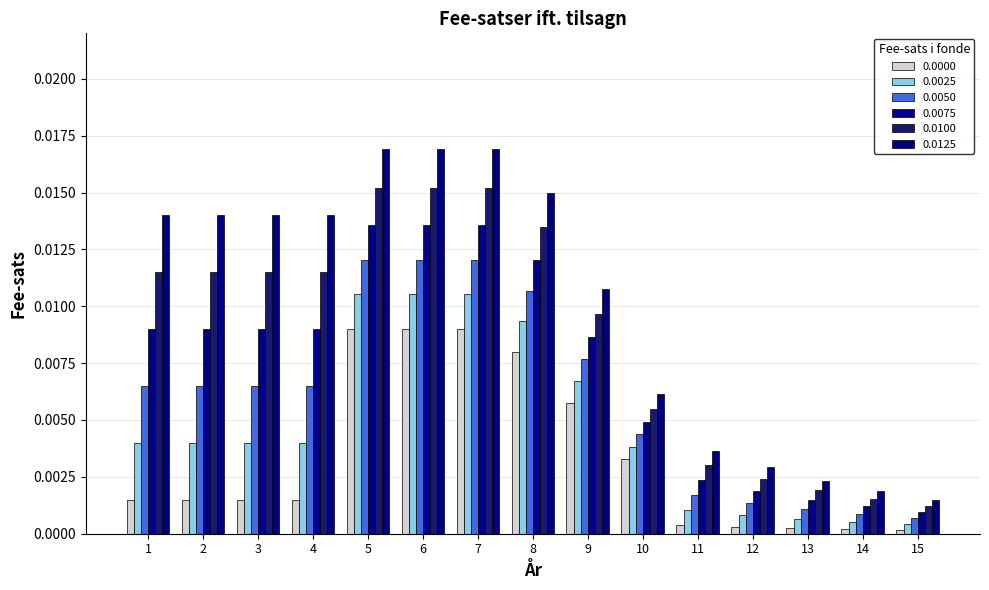

At which category is the sum across all series the highest?

5